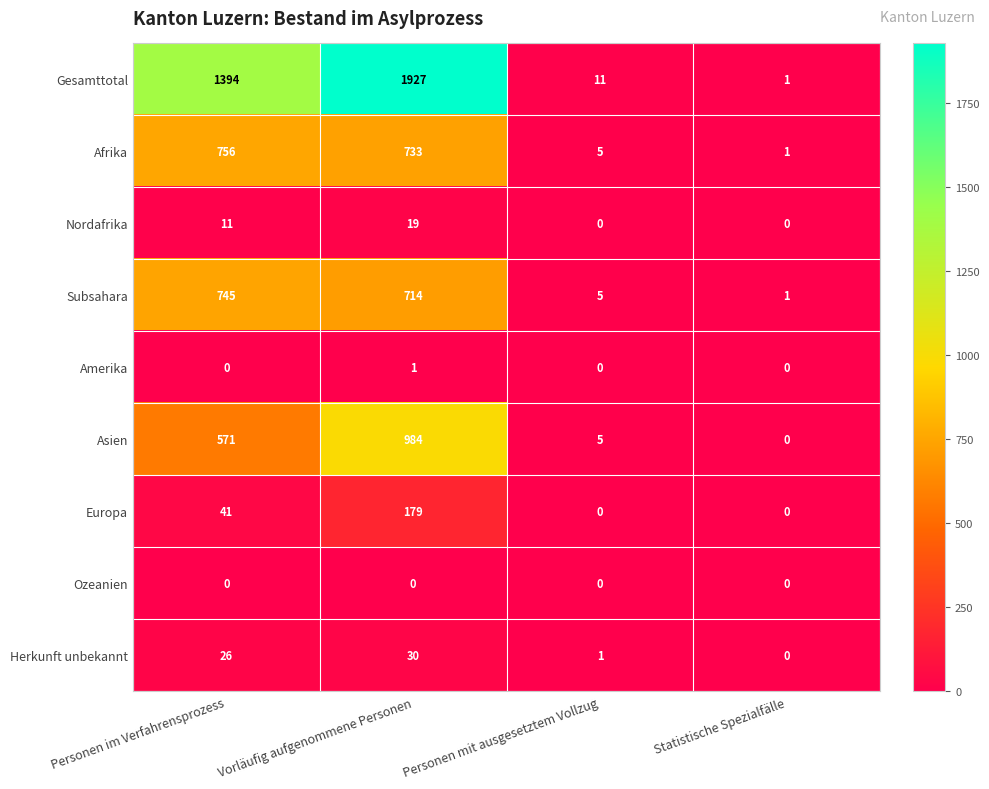

How many Nordafrika values are between 0 and 19?

4